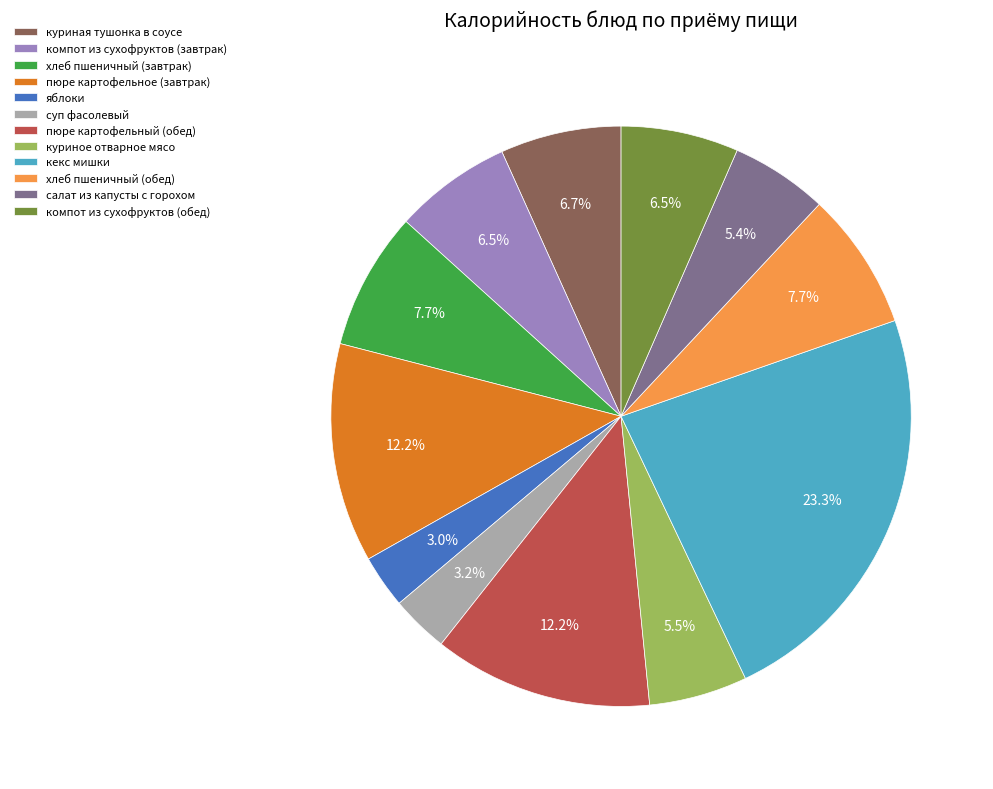

Which category has the biggest portion of the pie?

кекс мишки